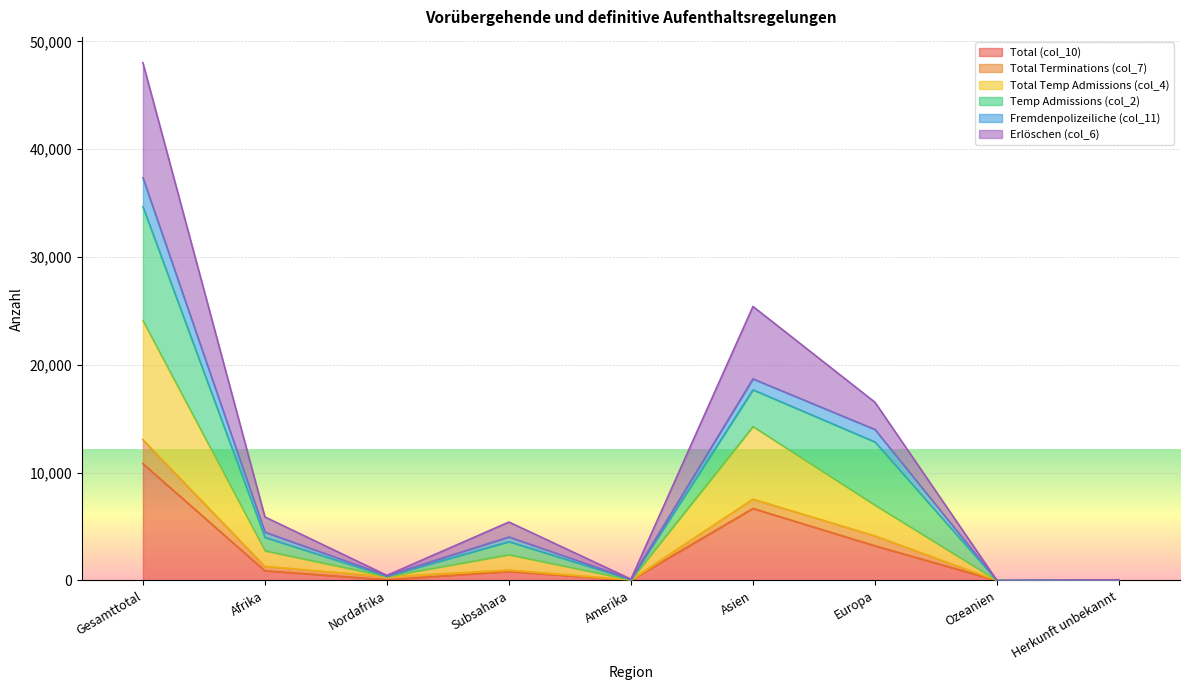

How many data points does each series have?

9